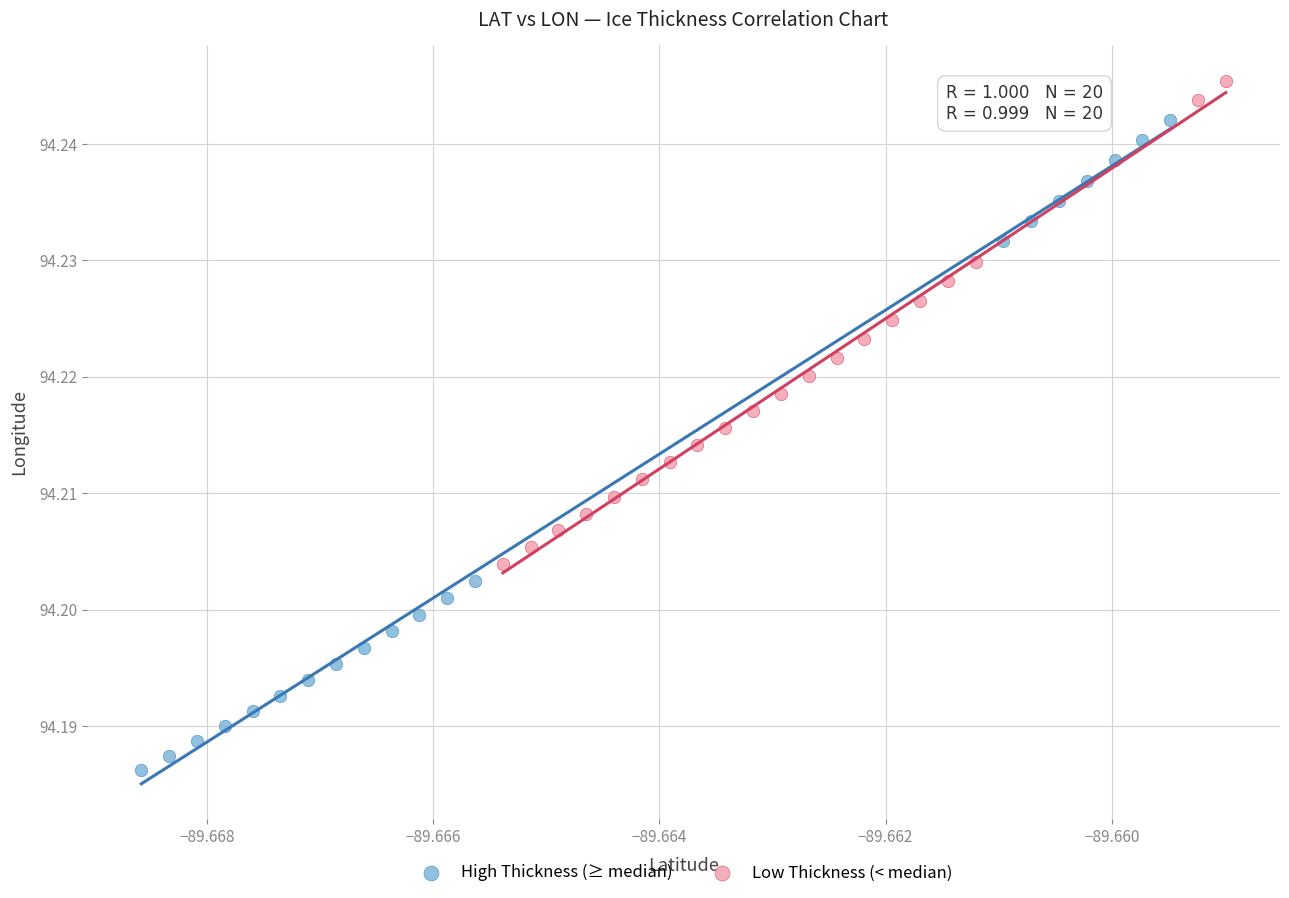

Which series contains the lowest Y value?

High Thickness (≥ median)